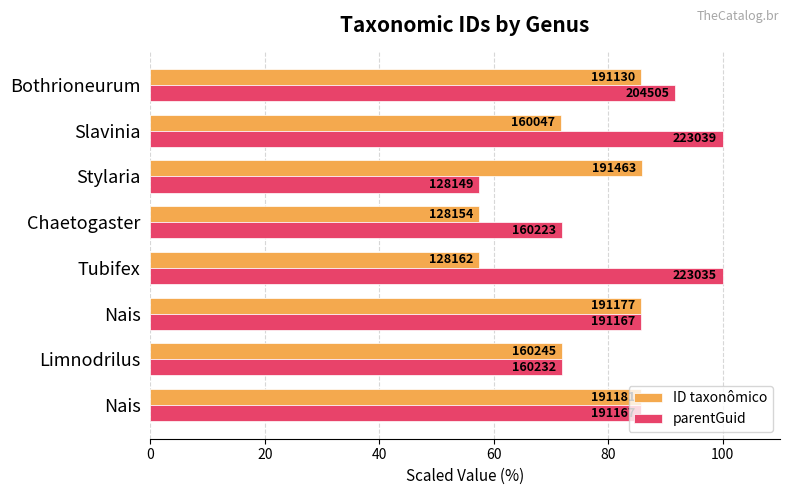

What is the label of the 3rd bar from the right?

Stylaria